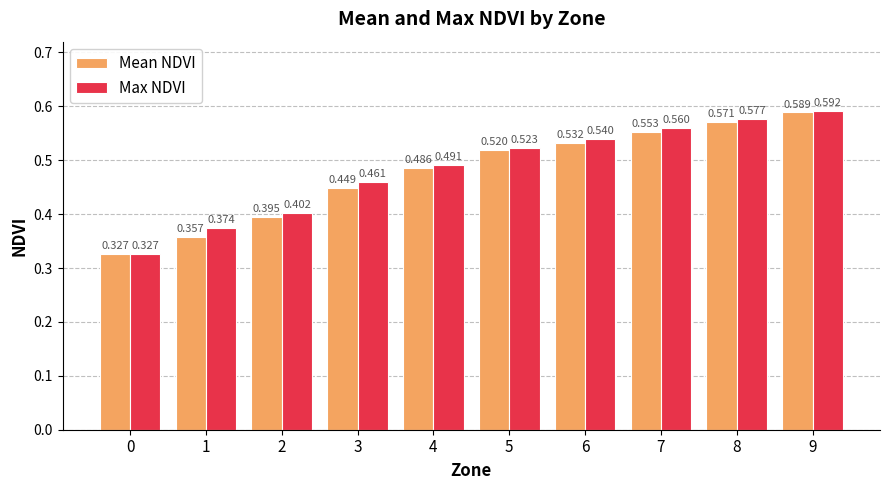

Between 5 and 7, which series saw the biggest shift?

Max NDVI